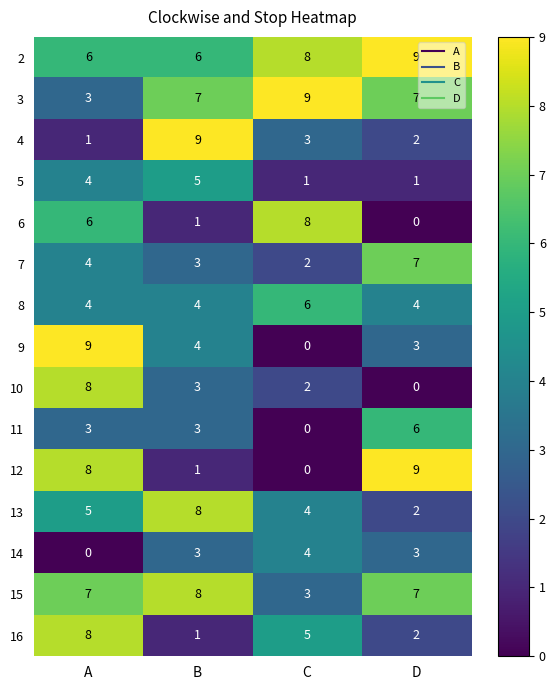

List the labels in order of 13 value, largest first.

B, A, C, D